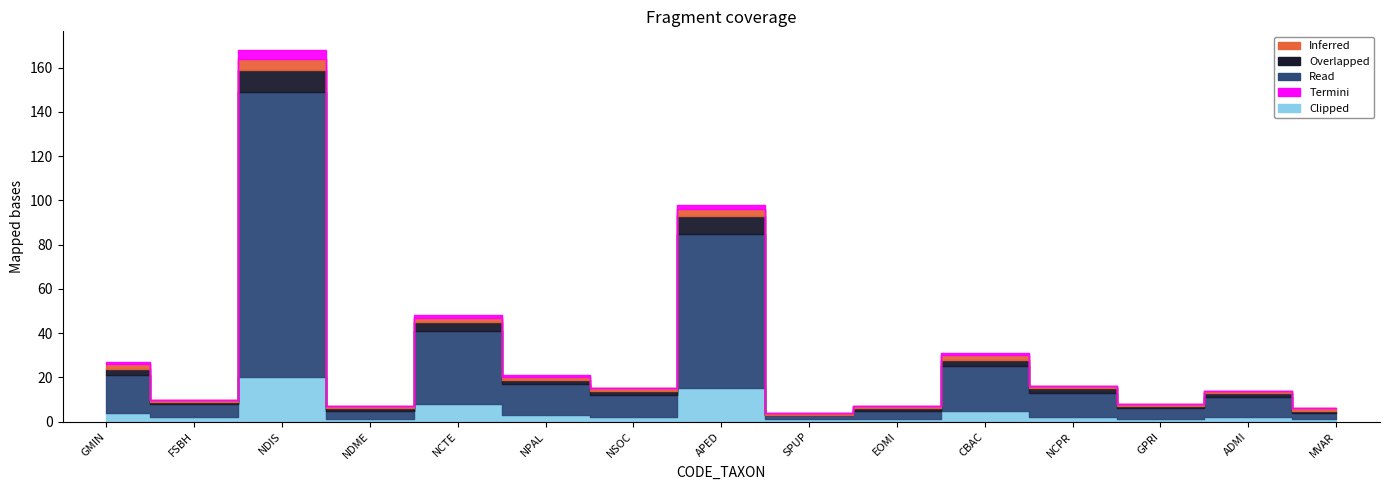

What are all the series names shown in the legend?

Inferred, Overlapped, Read, Termini, Clipped